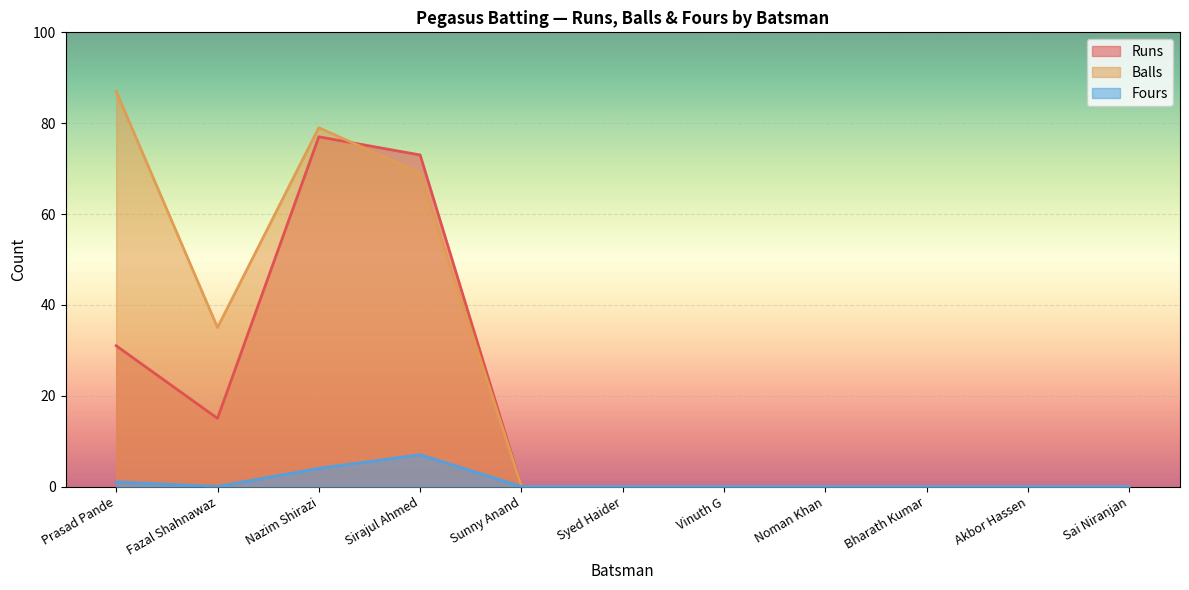

Where is the first local minimum for Balls?

Fazal Shahnawaz